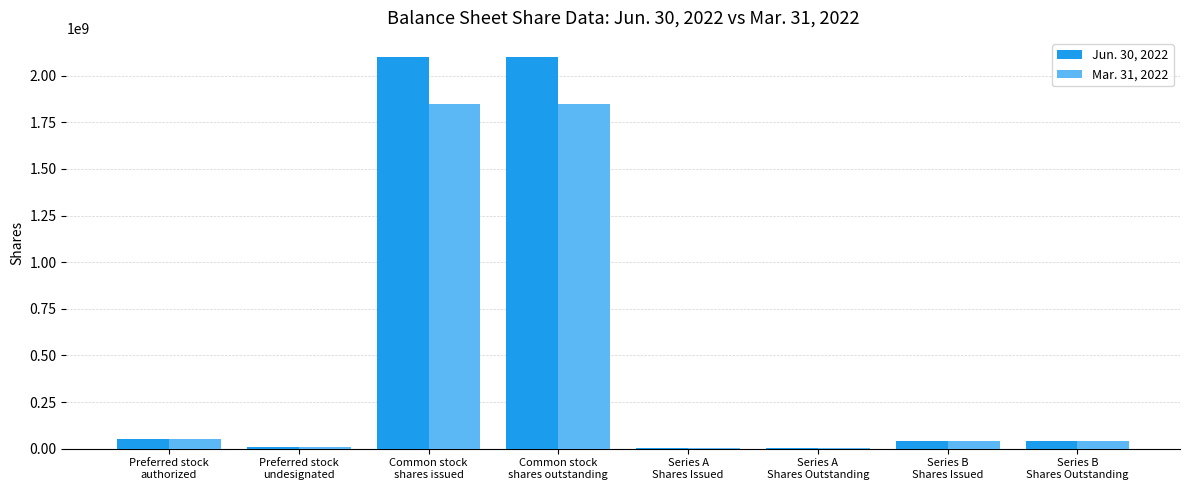

Are the bars horizontal?

No